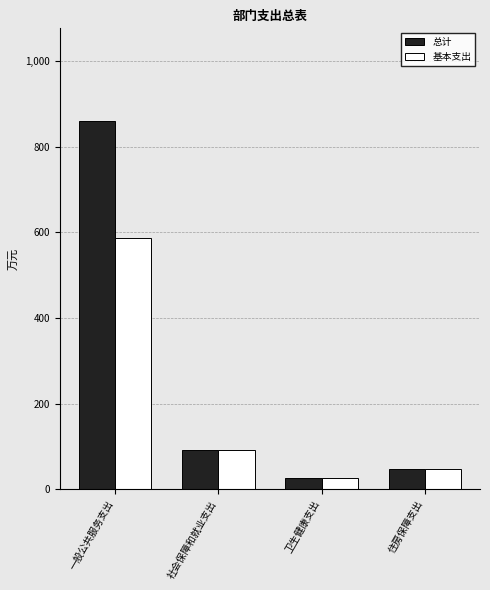

What are all the series names shown in the legend?

总计, 基本支出